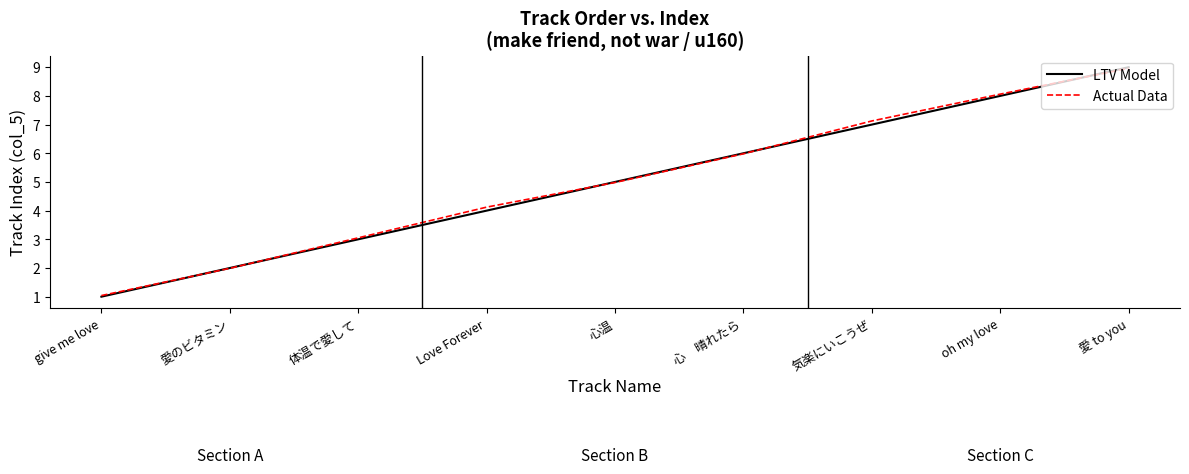

True or false: LTV Model has a value of 5.0 at 心温.

True